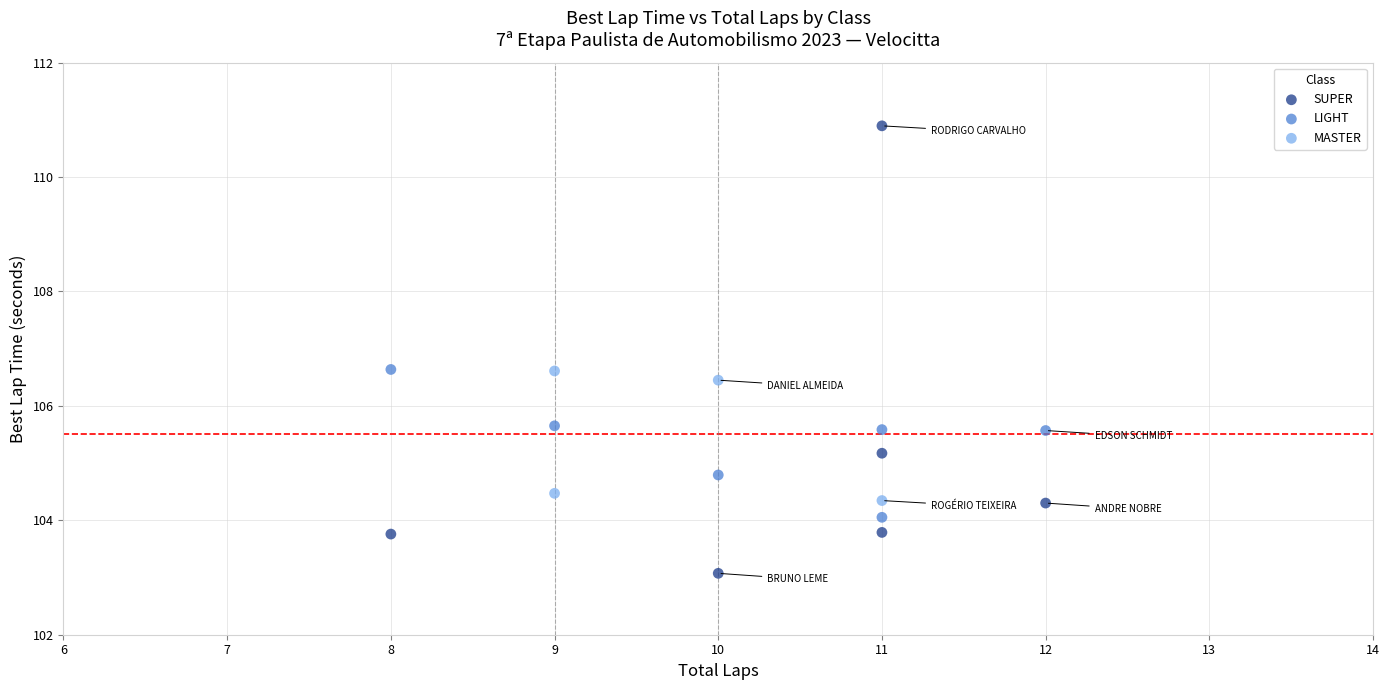

What are all the series names shown in the legend?

SUPER, LIGHT, MASTER